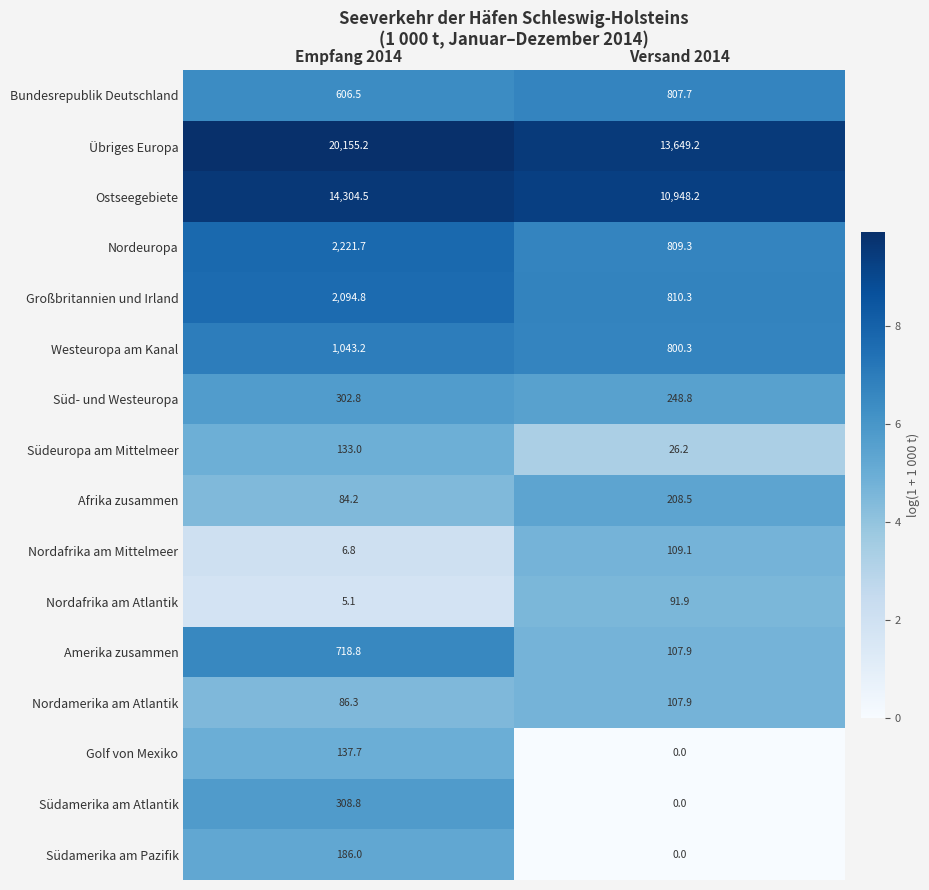

Which series has the largest range (max minus min)?

Übriges Europa